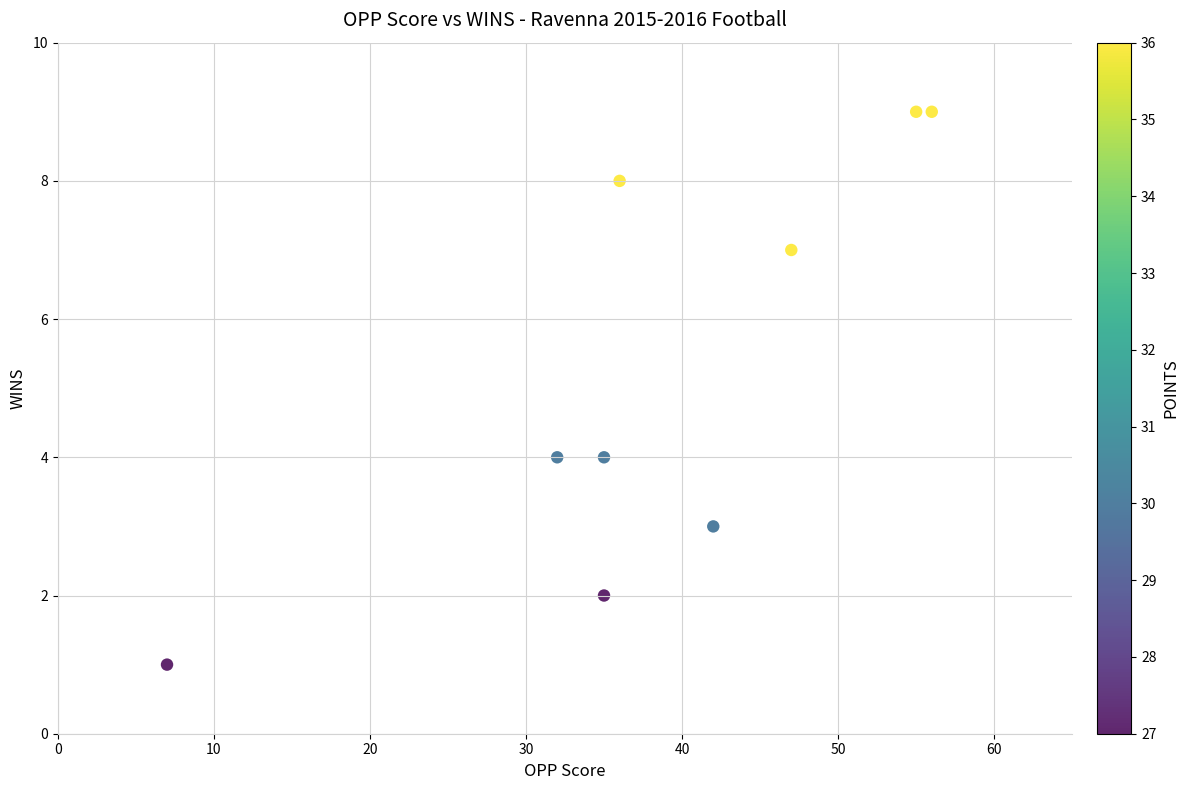

What is the average X value?

38